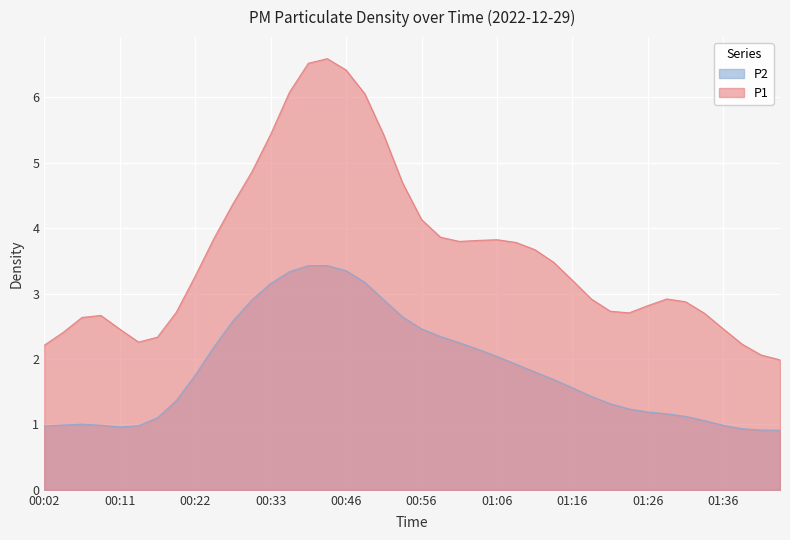

What position from the right is 00:51?

22